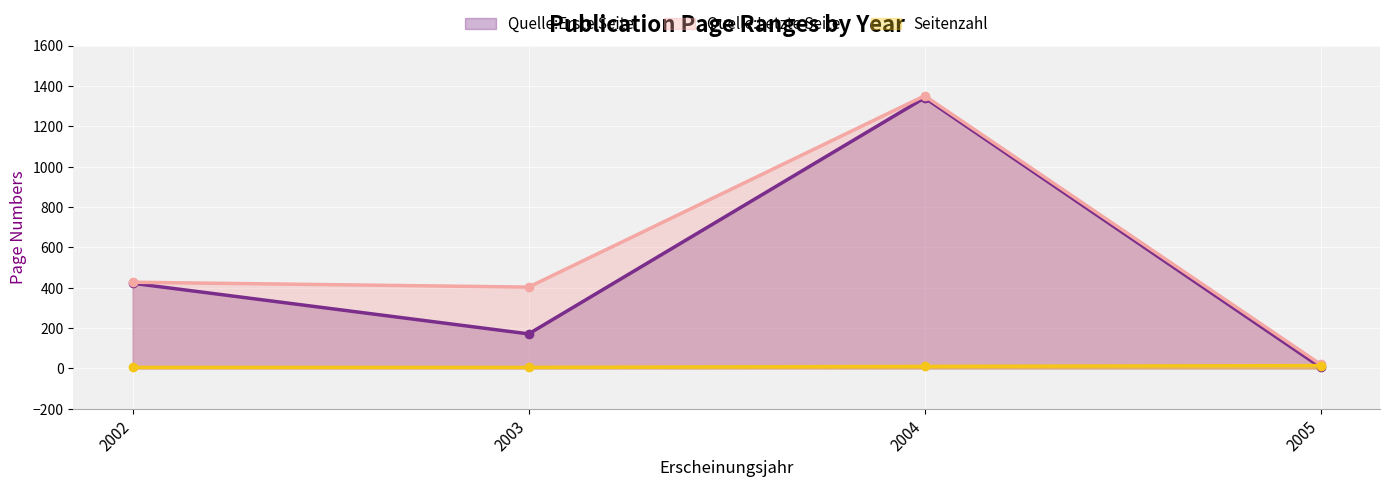

What is the difference between the highest and lowest values at 2003?

398